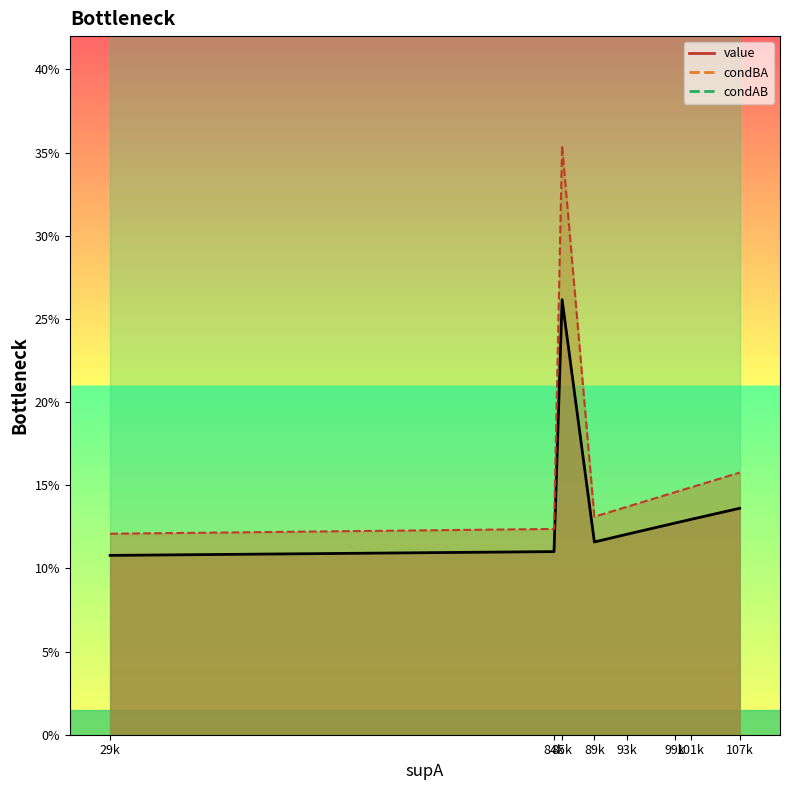

What is the difference between the highest and lowest values at 5?

0.9